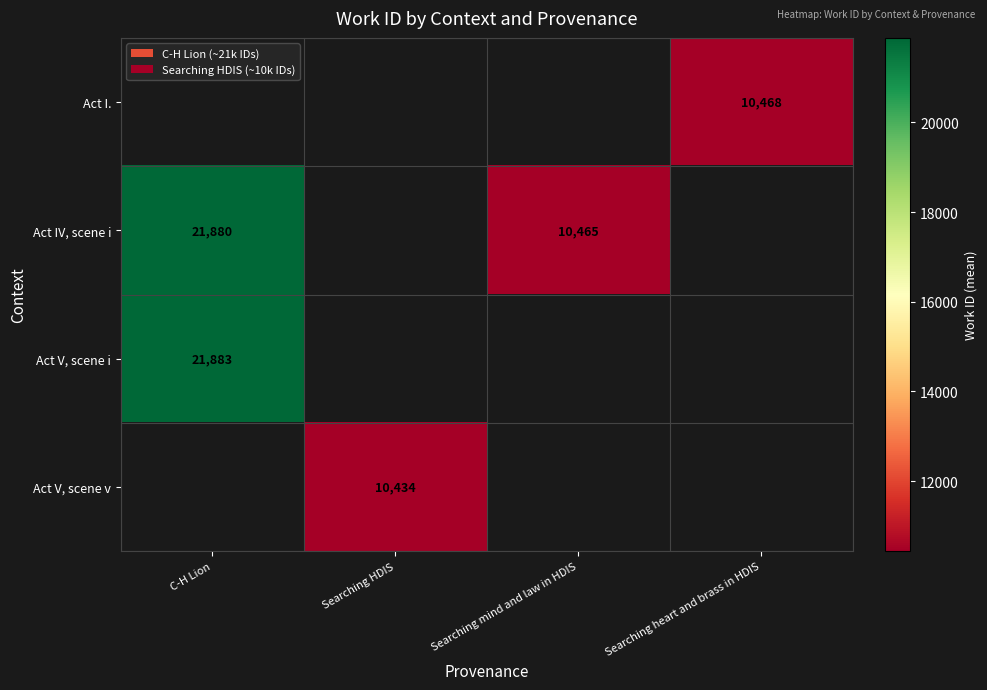

Is it true that Act V, scene v equals 10434 at Searching HDIS?

True